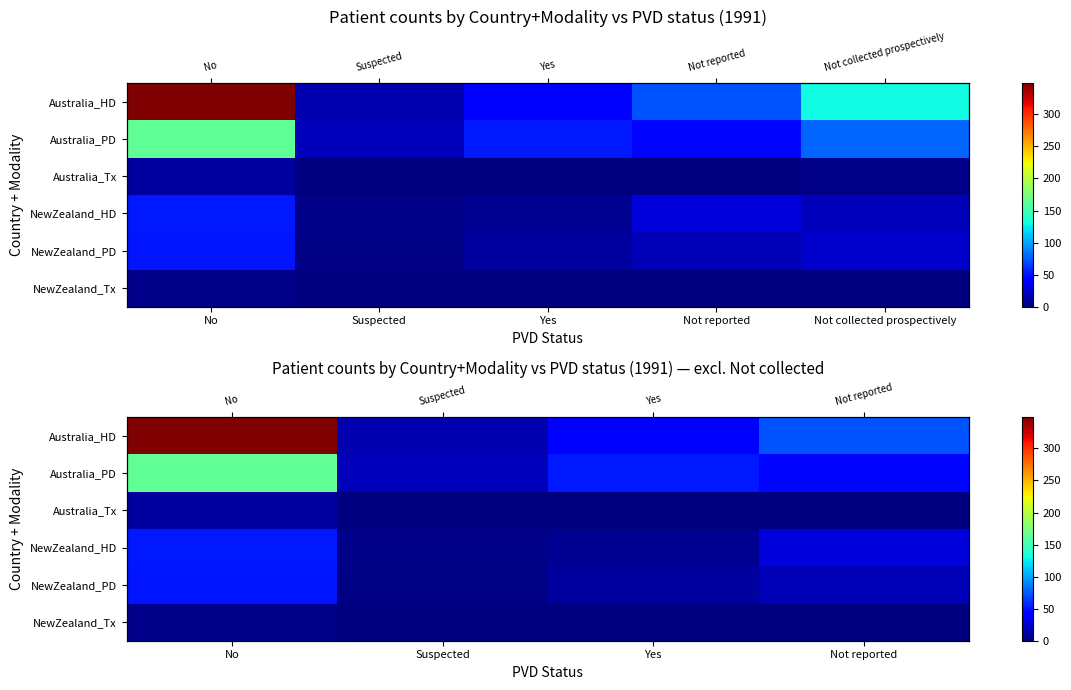

What is the maximum value shown in the chart?

349